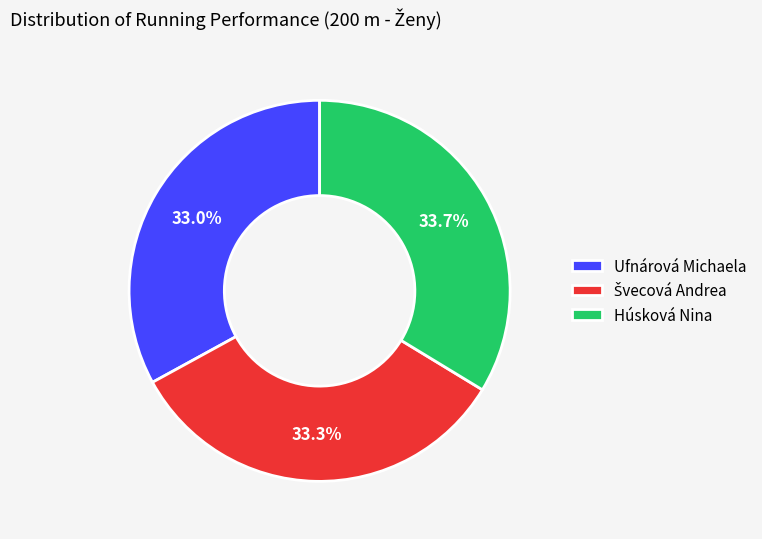

Is there any slice that represents more than half of the pie?

No